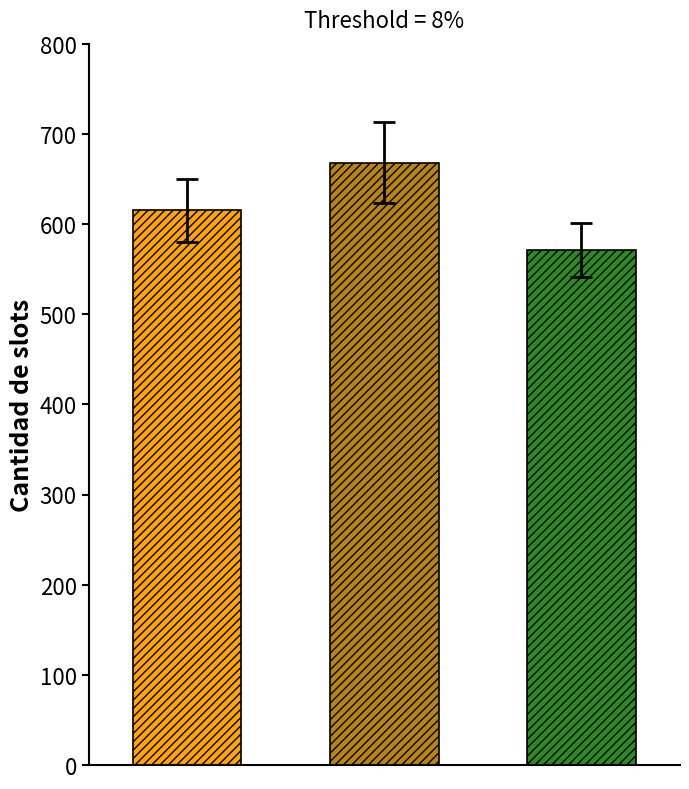

Count the number of data series in this chart.

3